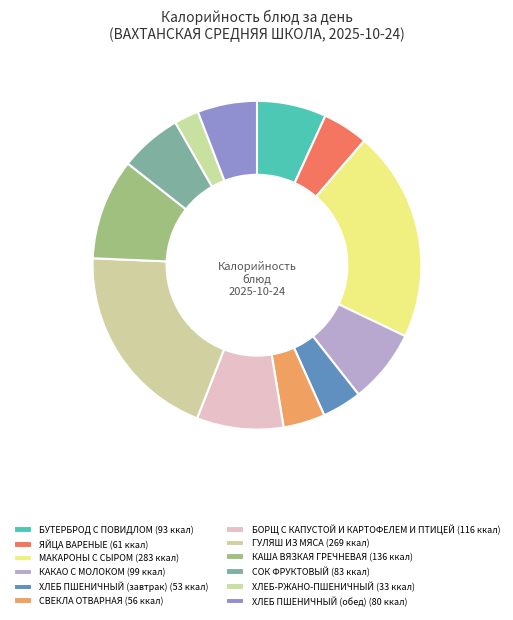

How many slices are in this pie chart?

12